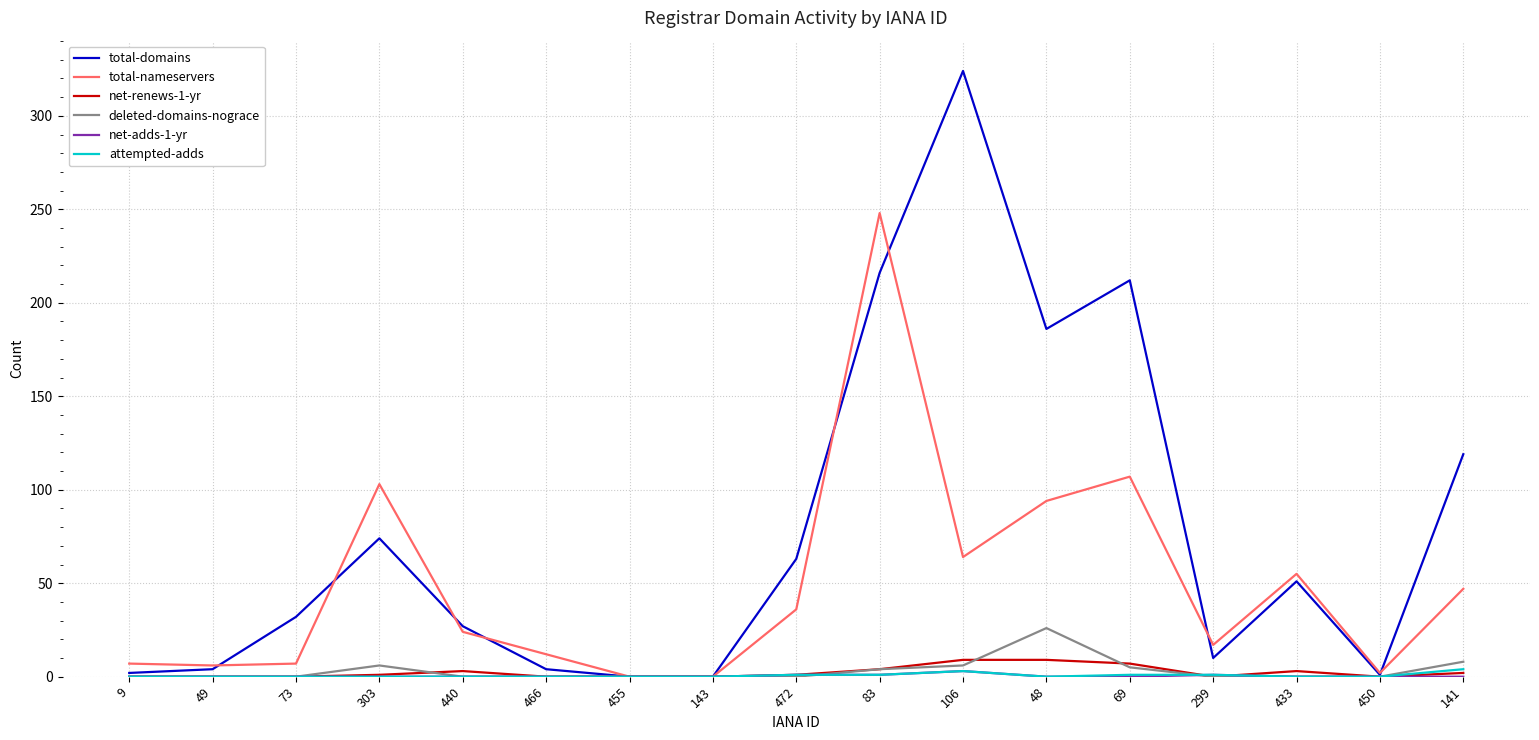

How many distinct data groups are displayed?

6